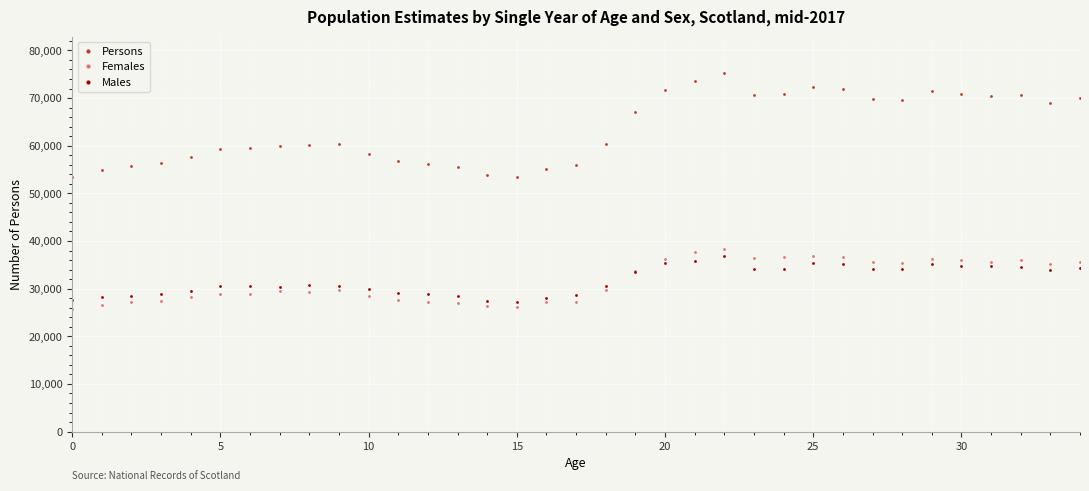

True or false: Persons and Males cross at least once.

False